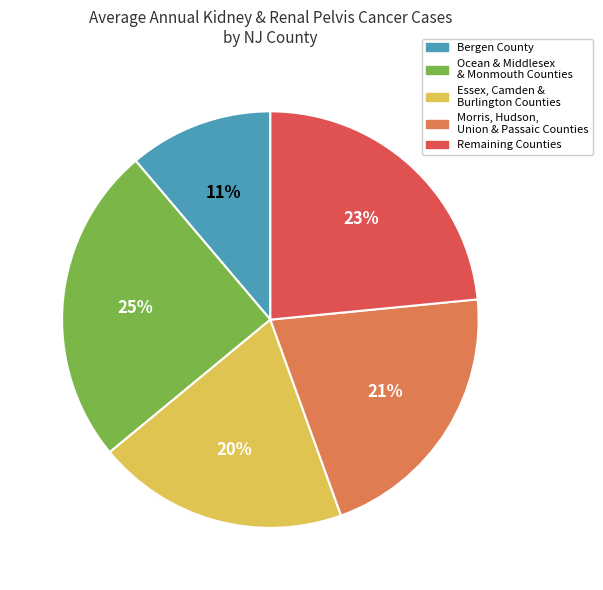

How many slices are in this pie chart?

5